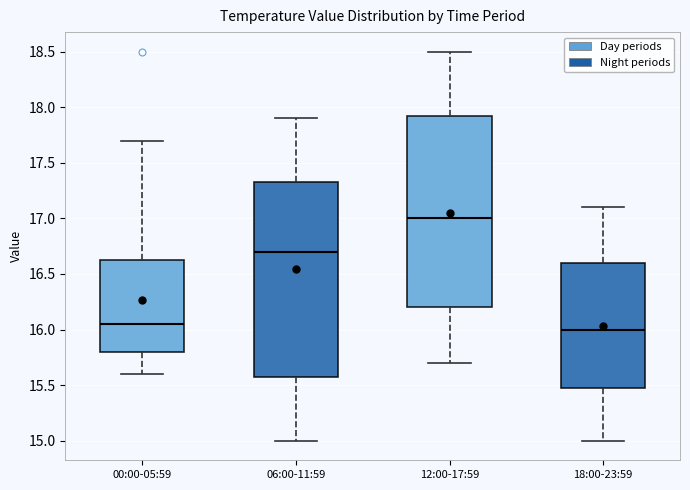

Where is the lower edge of the box for 06:00-11:59 on the y-axis? The values are not printed on the chart, so give them approximately, as read against the axis.

15.60